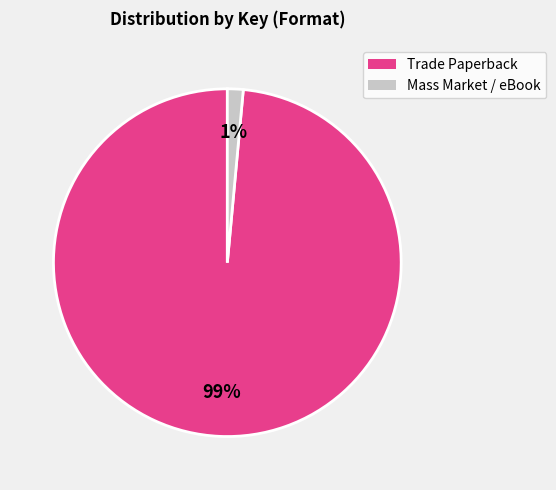

Is there any slice that represents more than half of the pie?

Yes